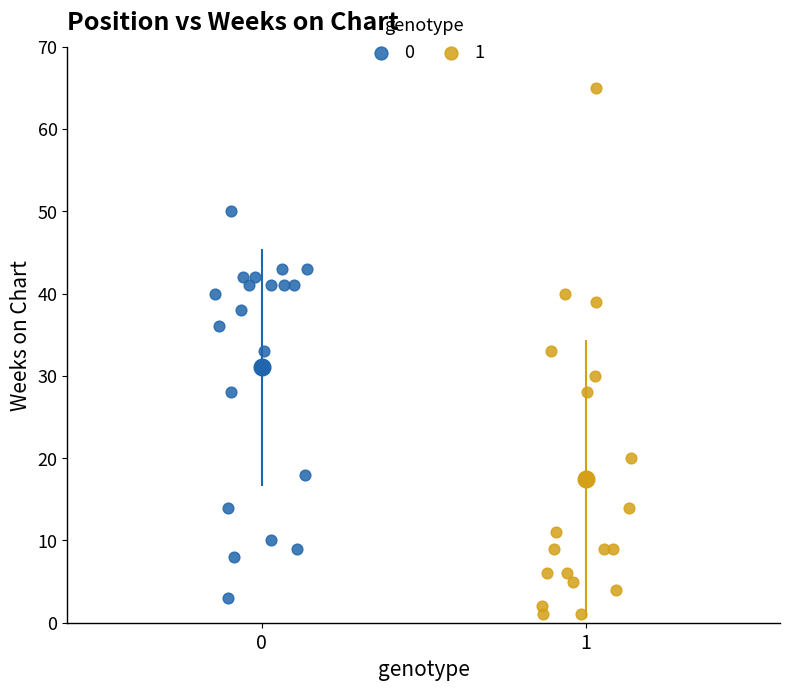

What are all the series names shown in the legend?

0, 1